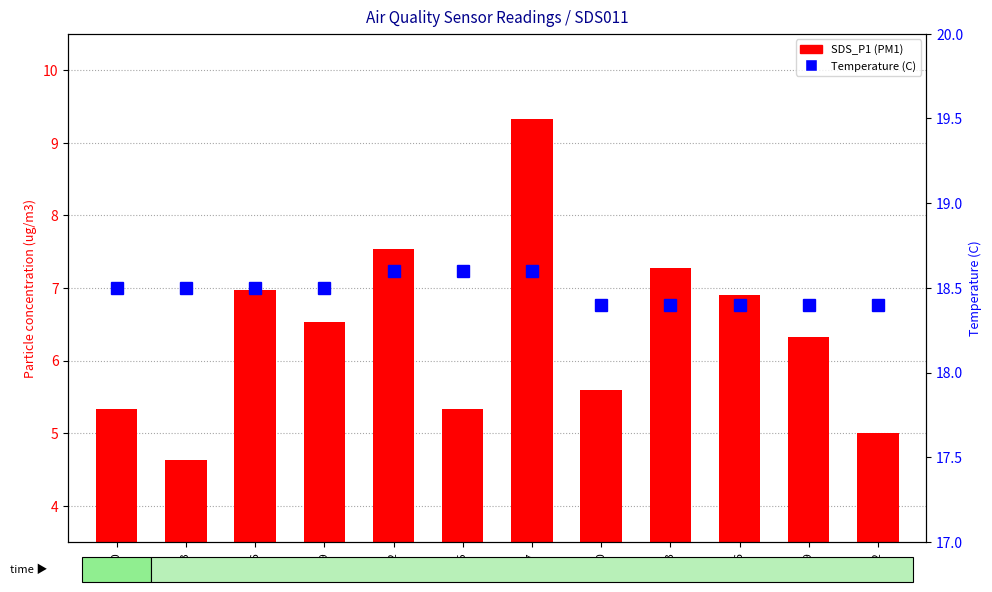

True or false: the data shows 18.5 at 00:06.

True